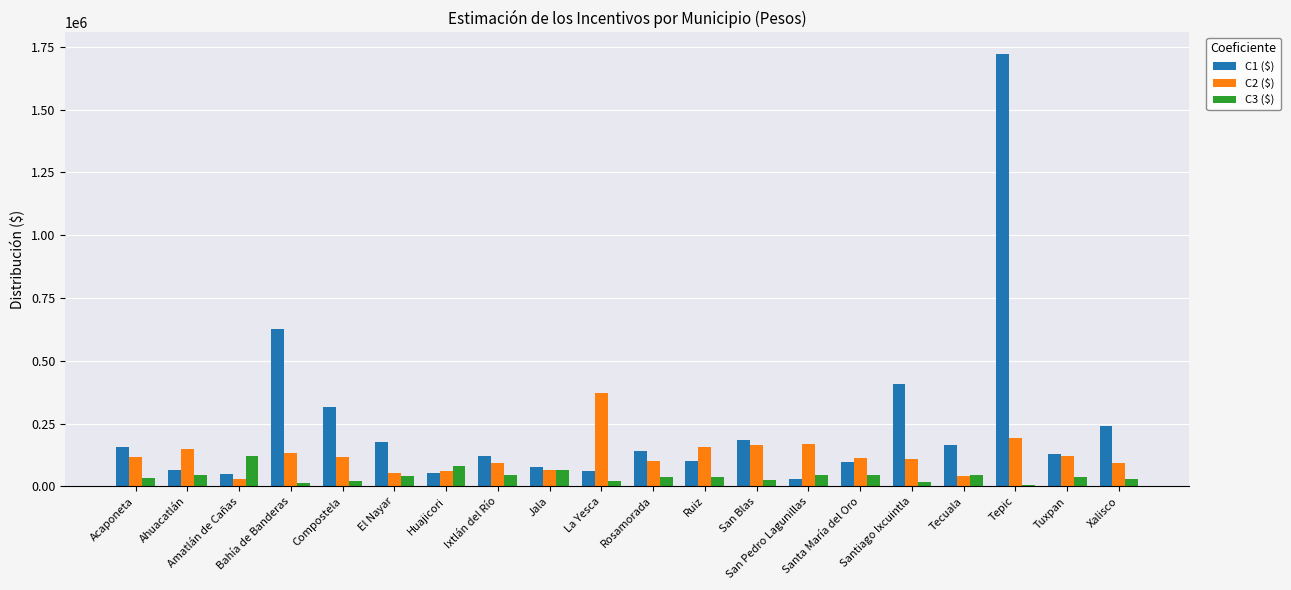

How many groups of bars are there?

20